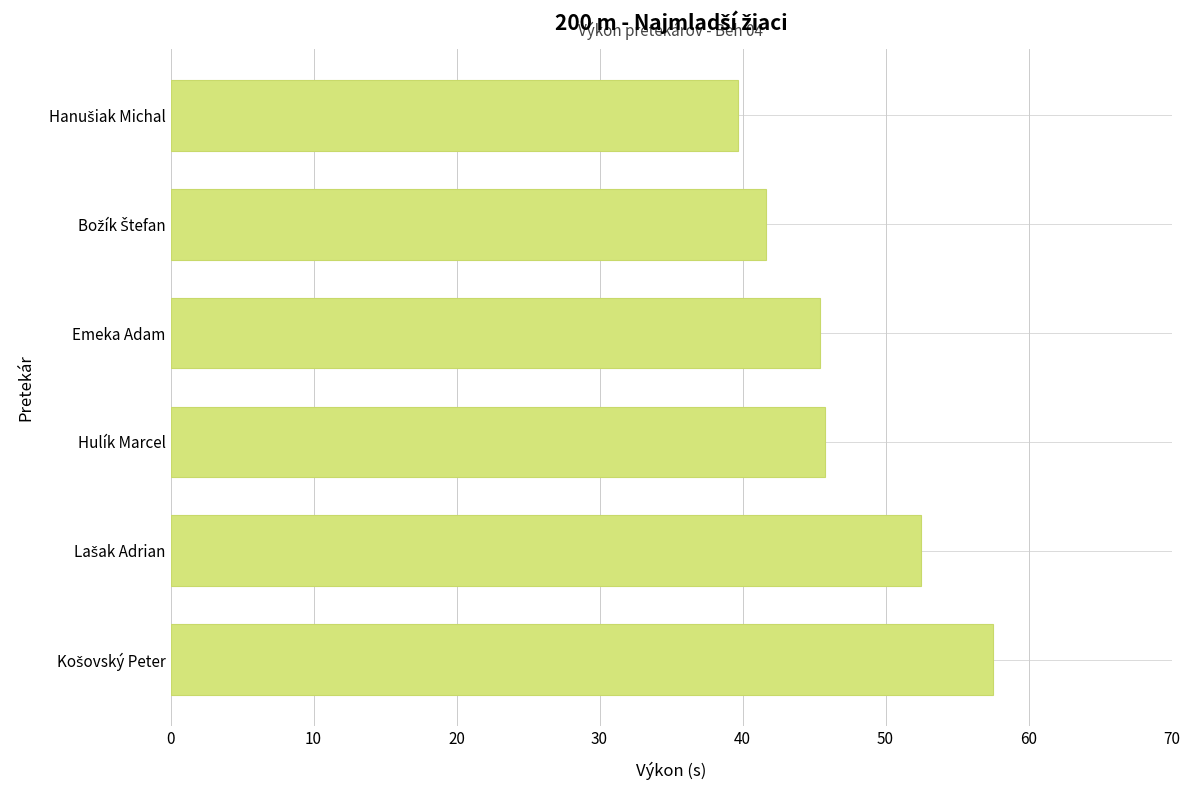

What is the average value?

47.1